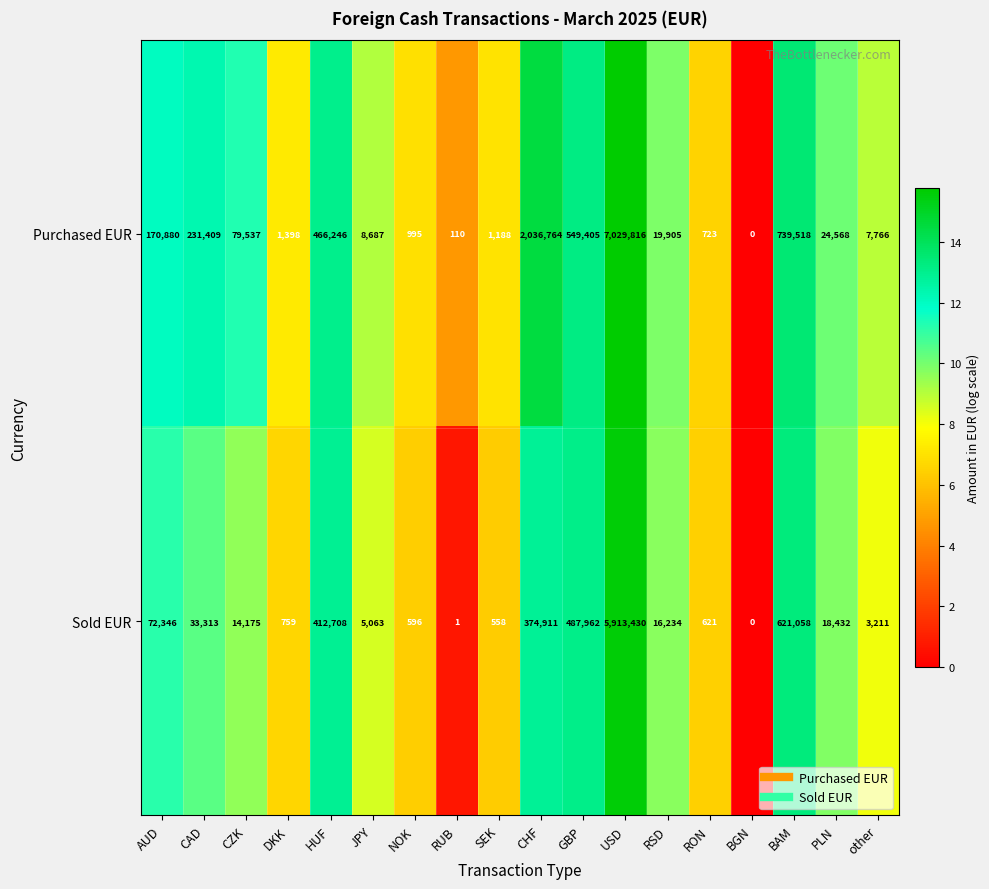

What is the difference between the Sold EUR values at BAM and NOK?

620462